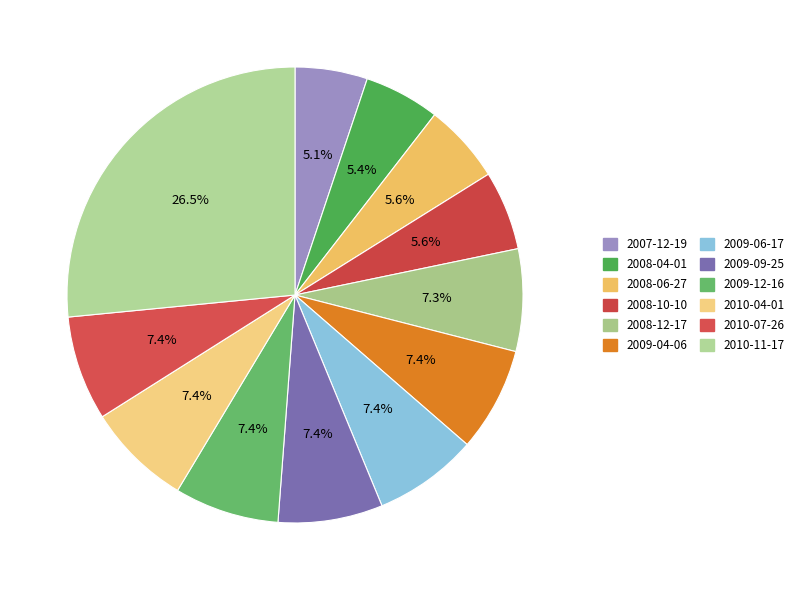

What is the largest slice in the pie chart?

2010-11-17